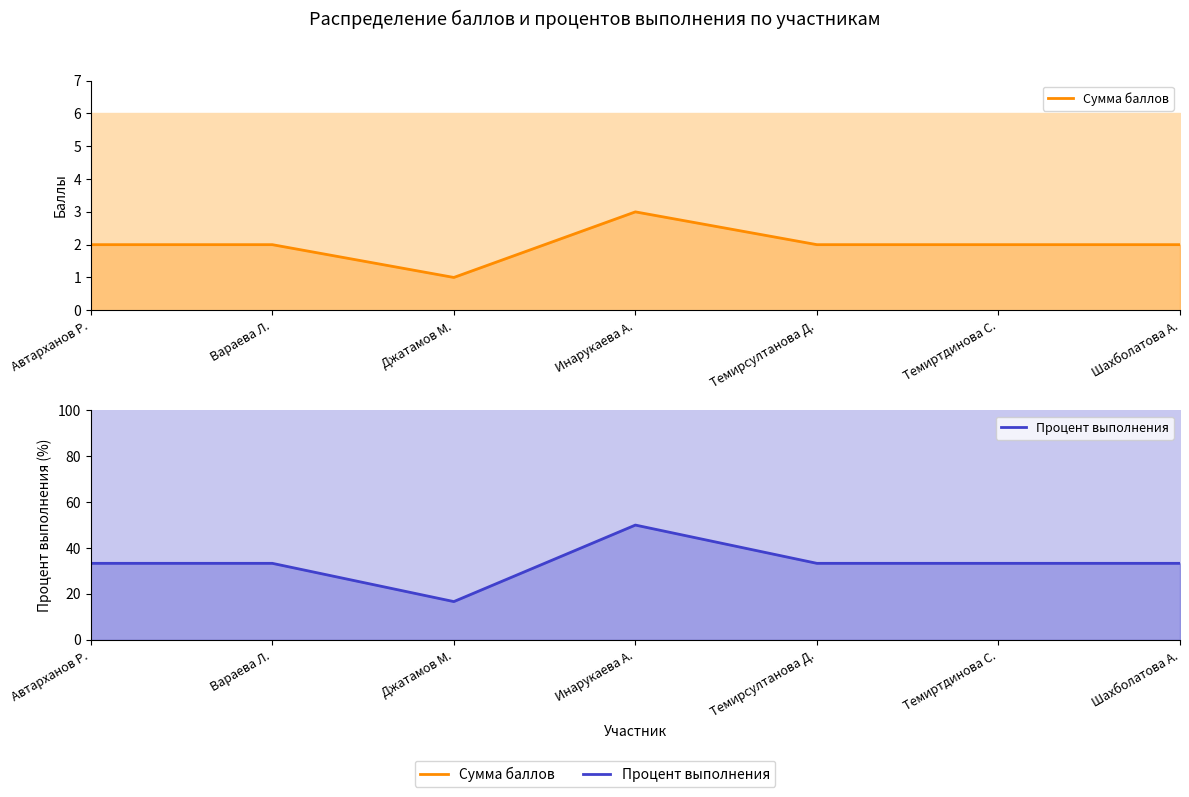

How many categories are shown in the chart?

7